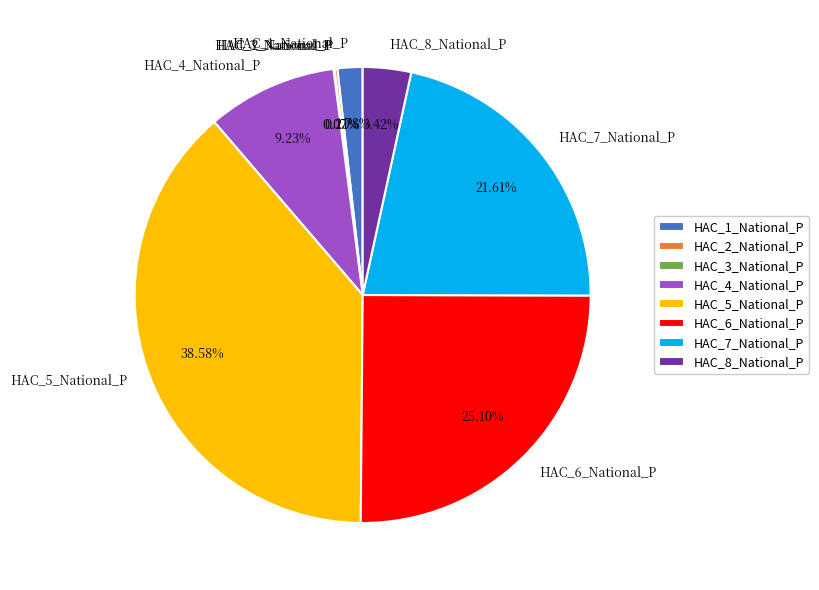

What percentage is the HAC_6_National_P slice, to the nearest percent?

25%